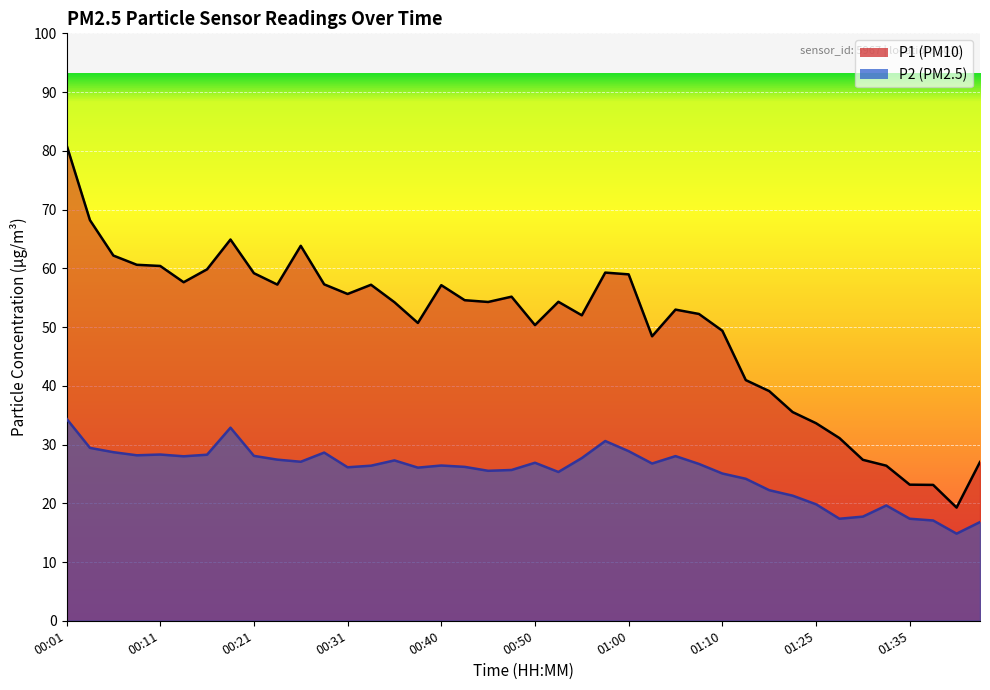

How many interior local valleys does the P2 series have?

10